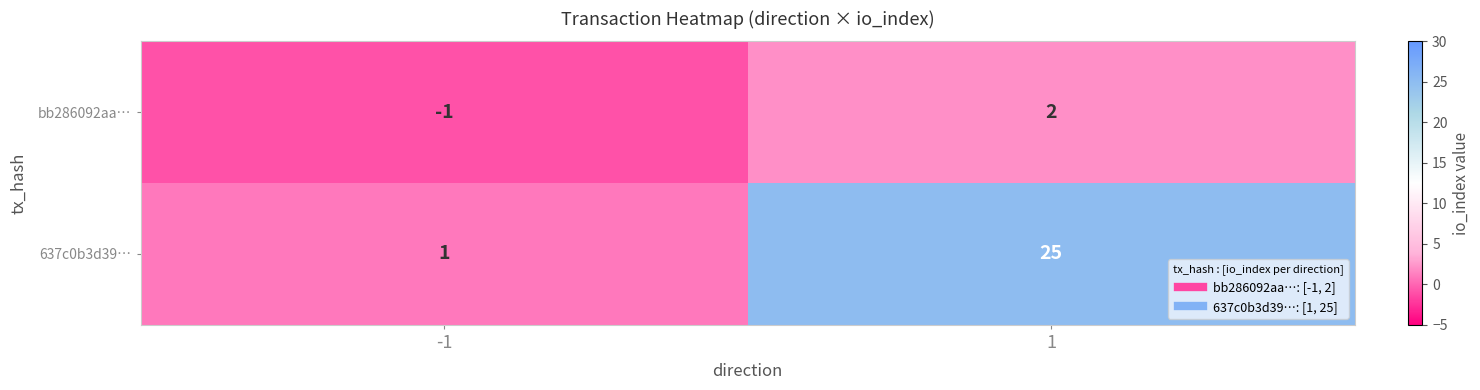

What is the total value across all series at 1?

27